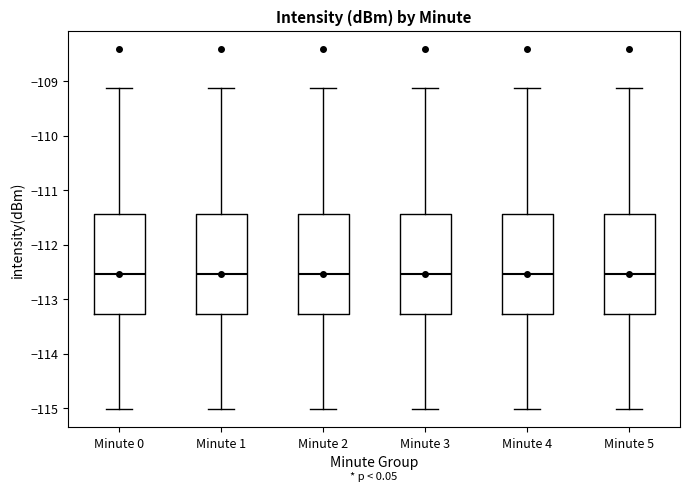

Where does the lower whisker of the box for Minute 0 end on the y-axis? The values are not printed on the chart, so give them approximately, as read against the axis.

-115.0